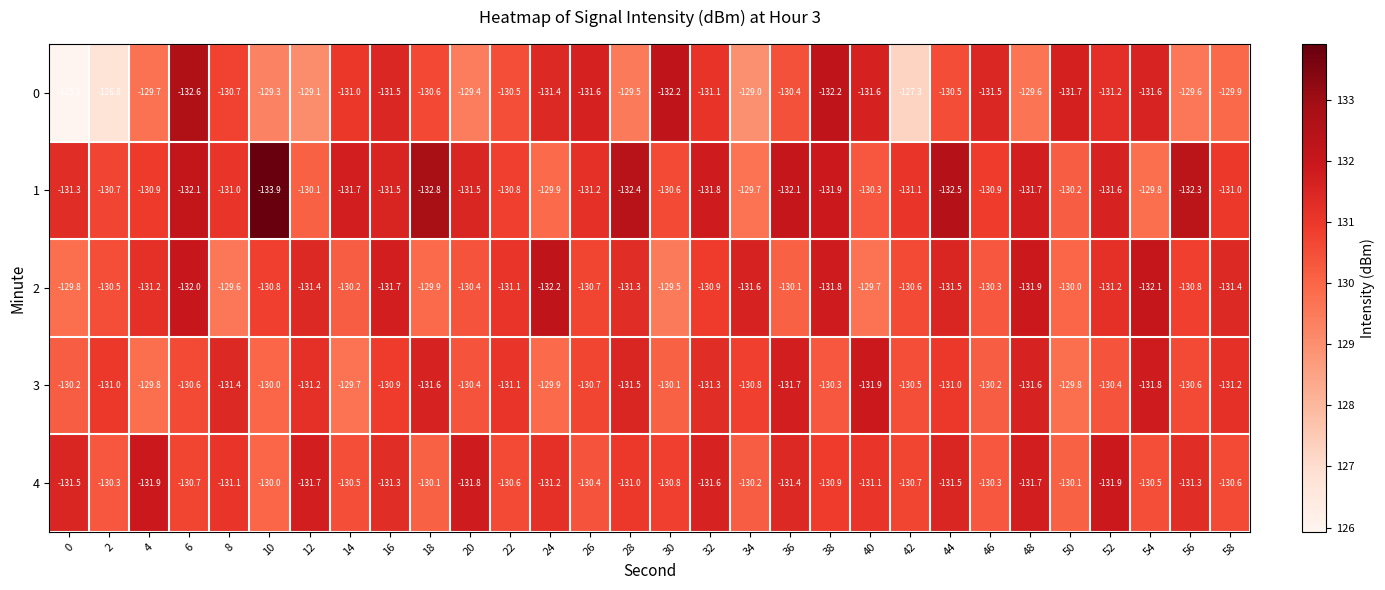

How many data points does each series have?

30